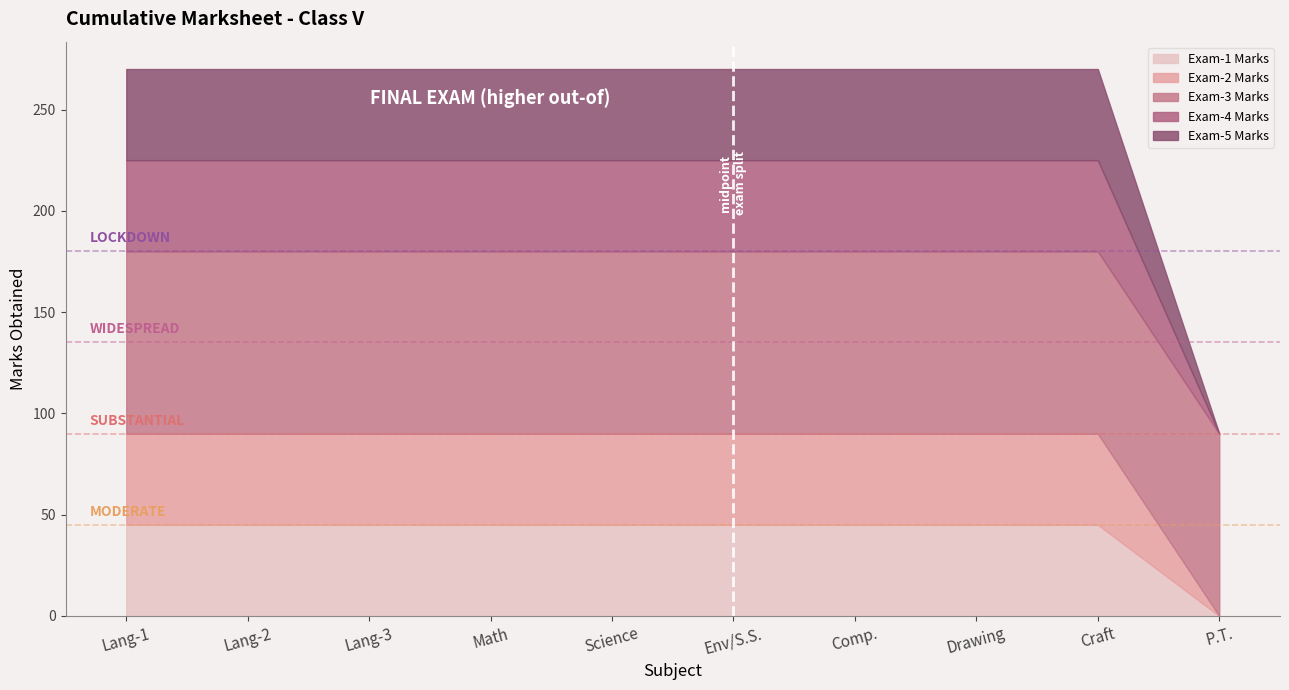

The Exam-4 Marks series shows 76 at Lang-3. True or false?

False